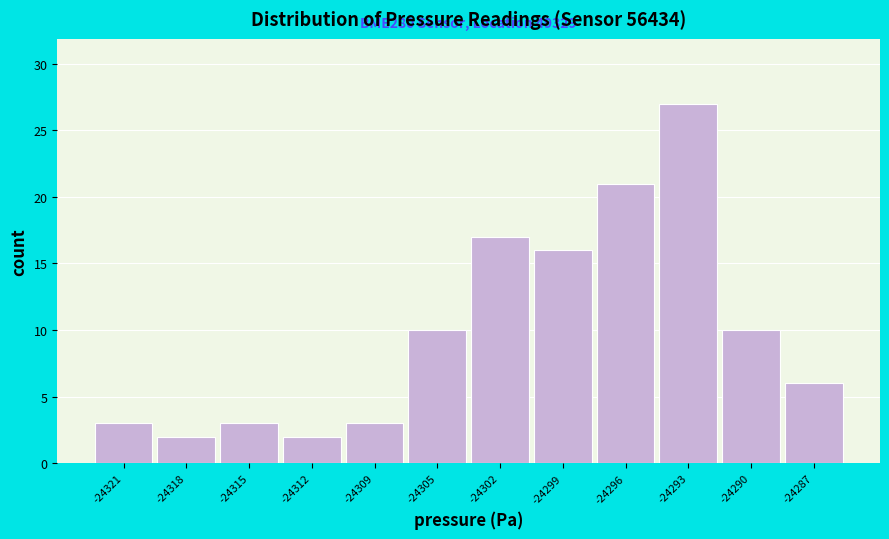

Reading left to right, list all the values displayed in this chart.

-24321=3	-24318=2	-24315=3	-24312=2	-24309=3	-24305=10	-24302=17	-24299=16	-24296=21	-24293=27	-24290=10	-24287=6